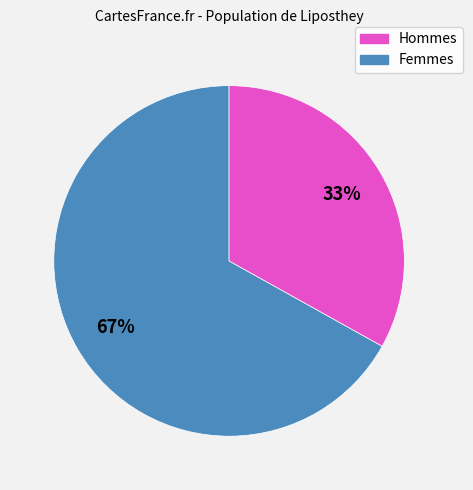

Count the number of slices in the pie.

2